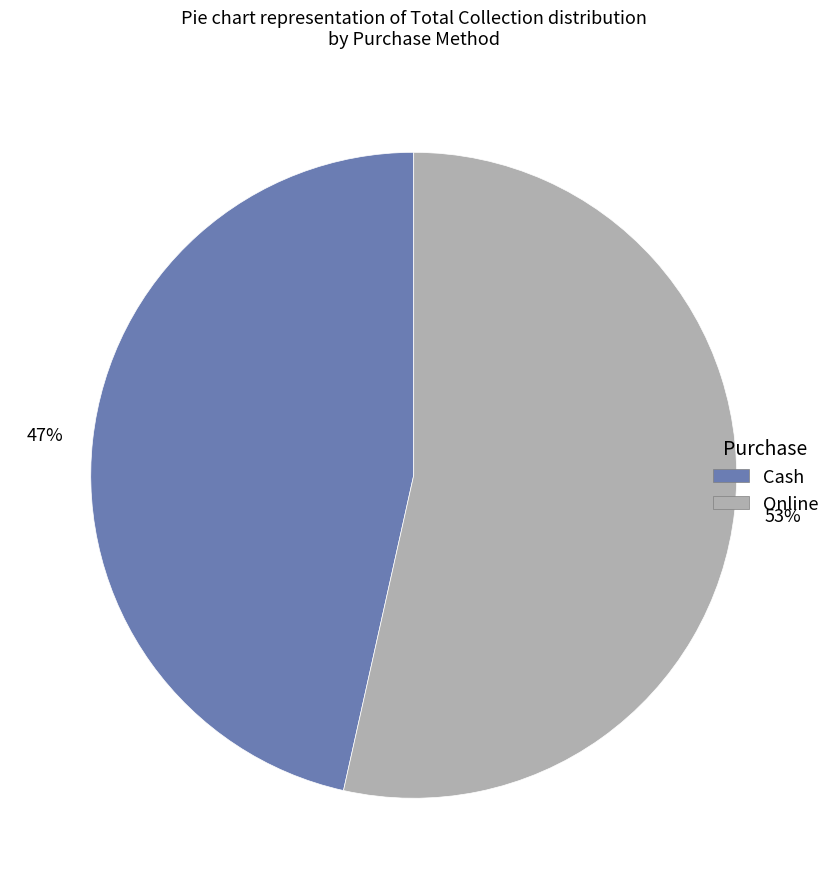

Is it true that Cash is 56% of the pie?

False